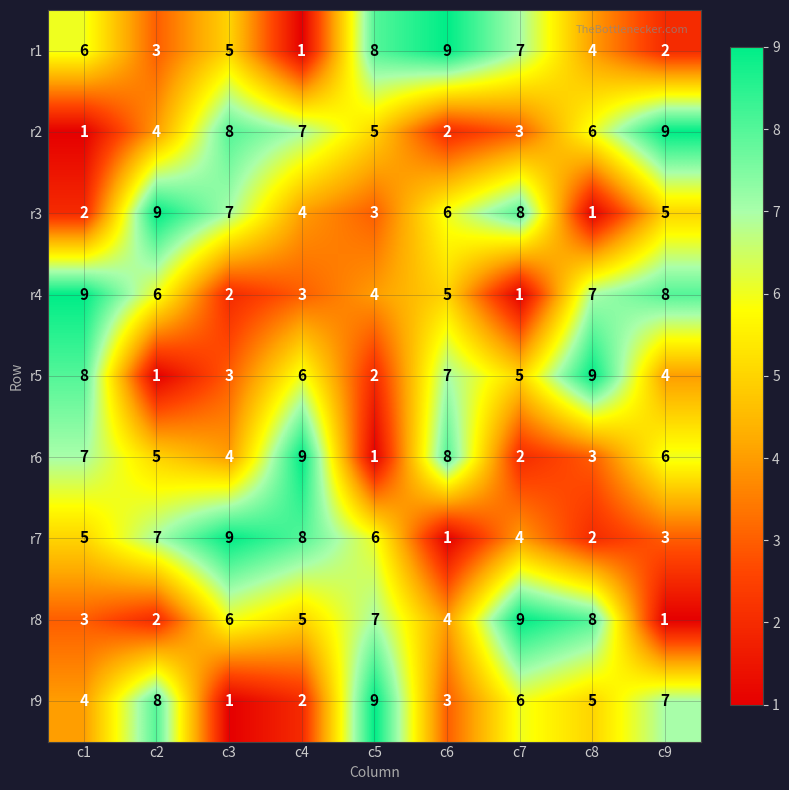

Between c7 and c8, which series saw the biggest shift?

r3